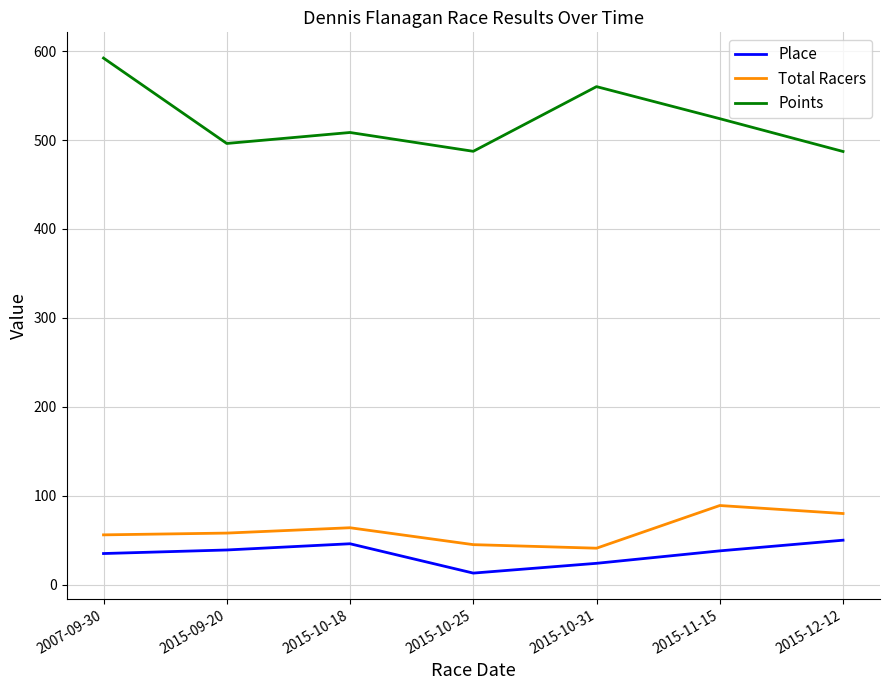

Is the value of Points at 2015-10-25 greater than the value of Place at 2015-10-31?

Yes